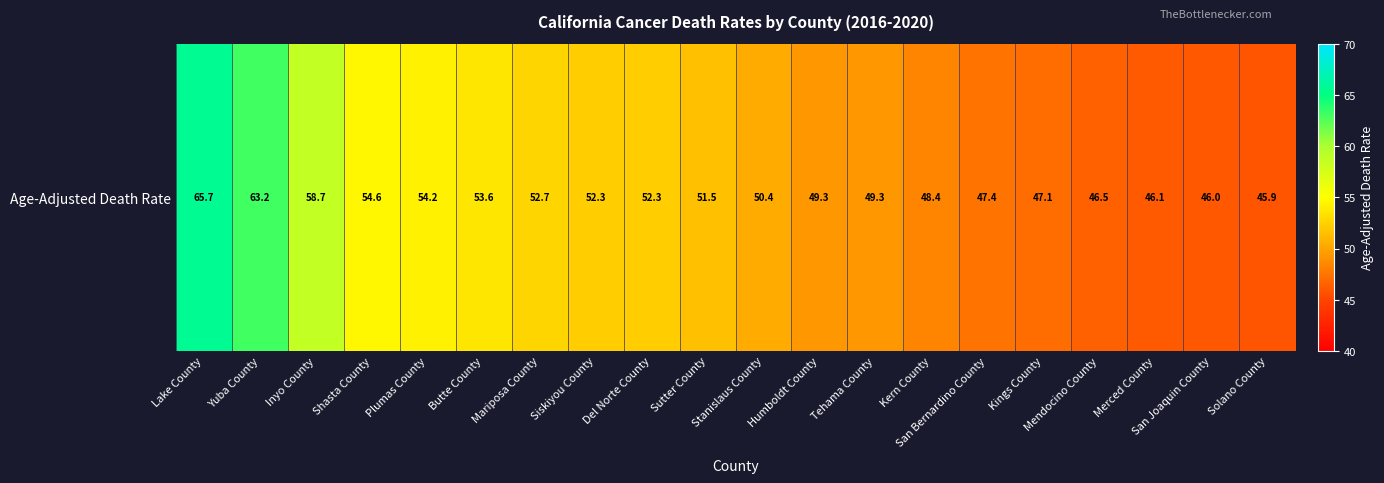

What is the difference between the maximum and minimum values?

19.8